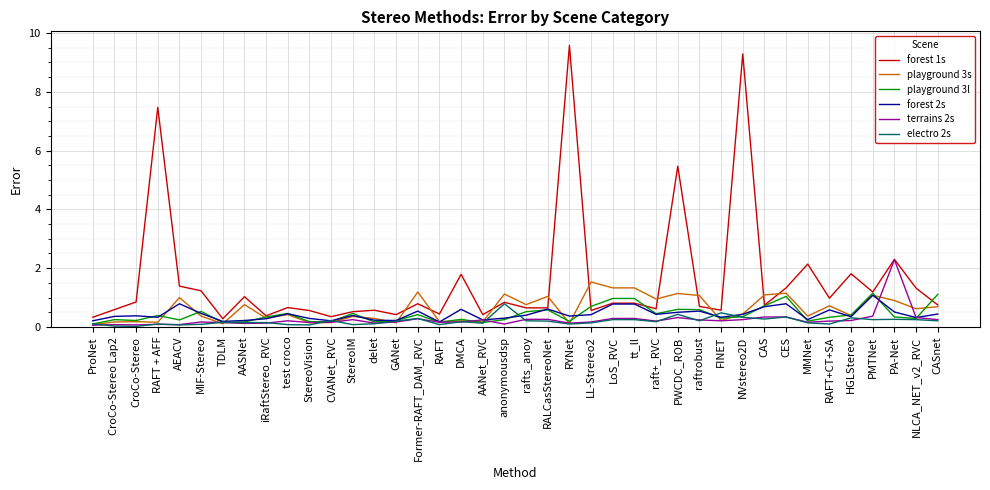

At how many categories does at least one series exceed 5?

4